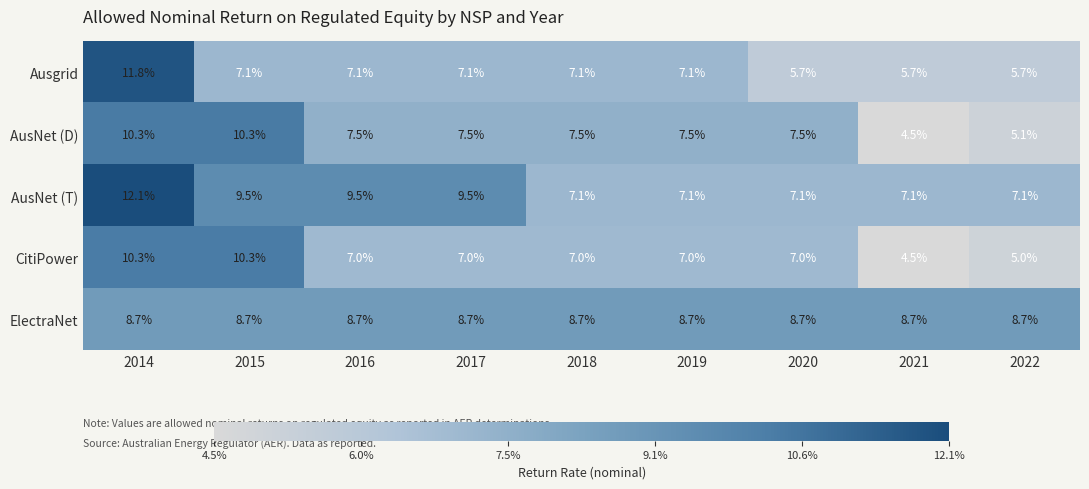

Which category has the lowest value in the CitiPower series?

2021